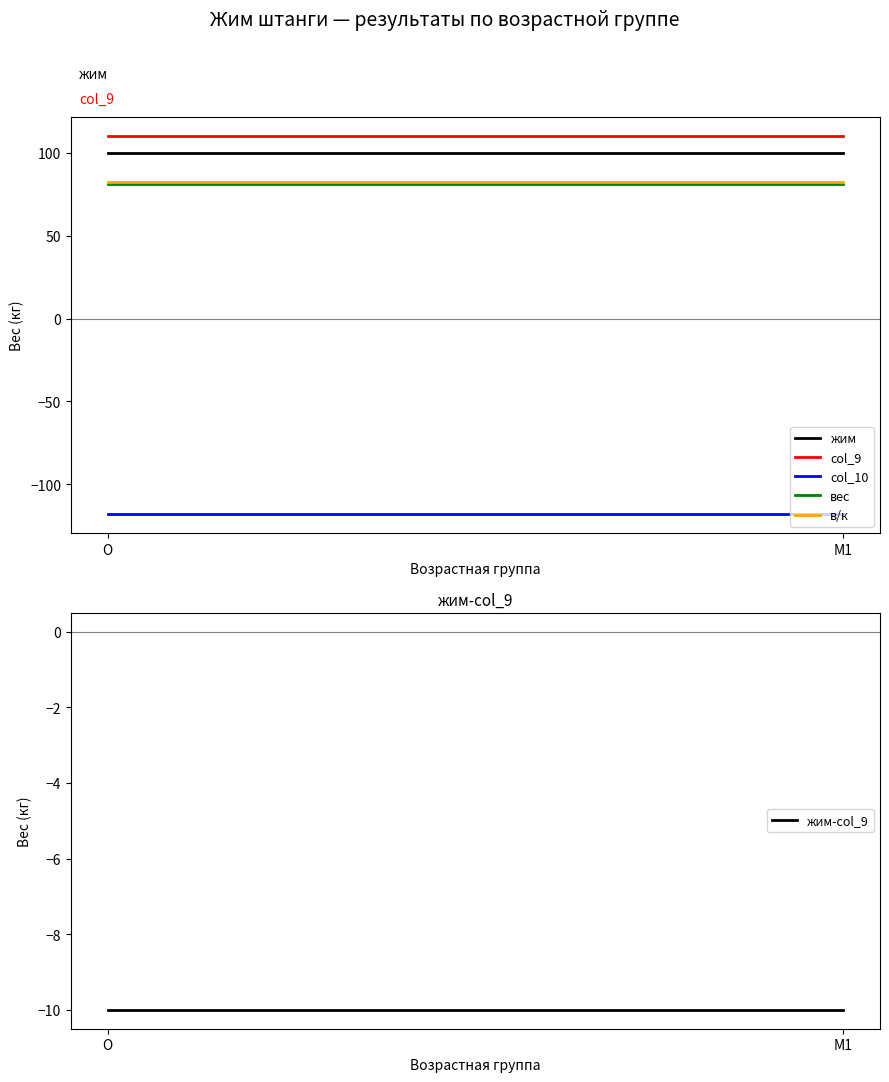

List the labels in order of col_9 value, smallest first.

O, M1